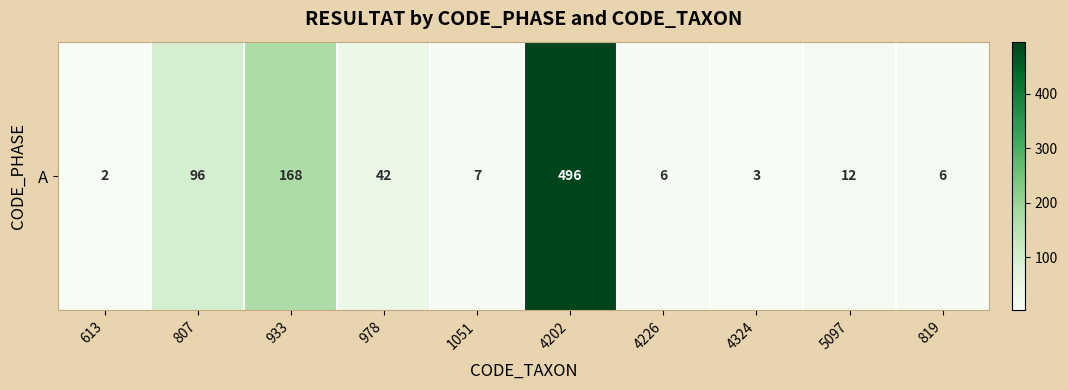

What is the minimum value shown in the chart?

2